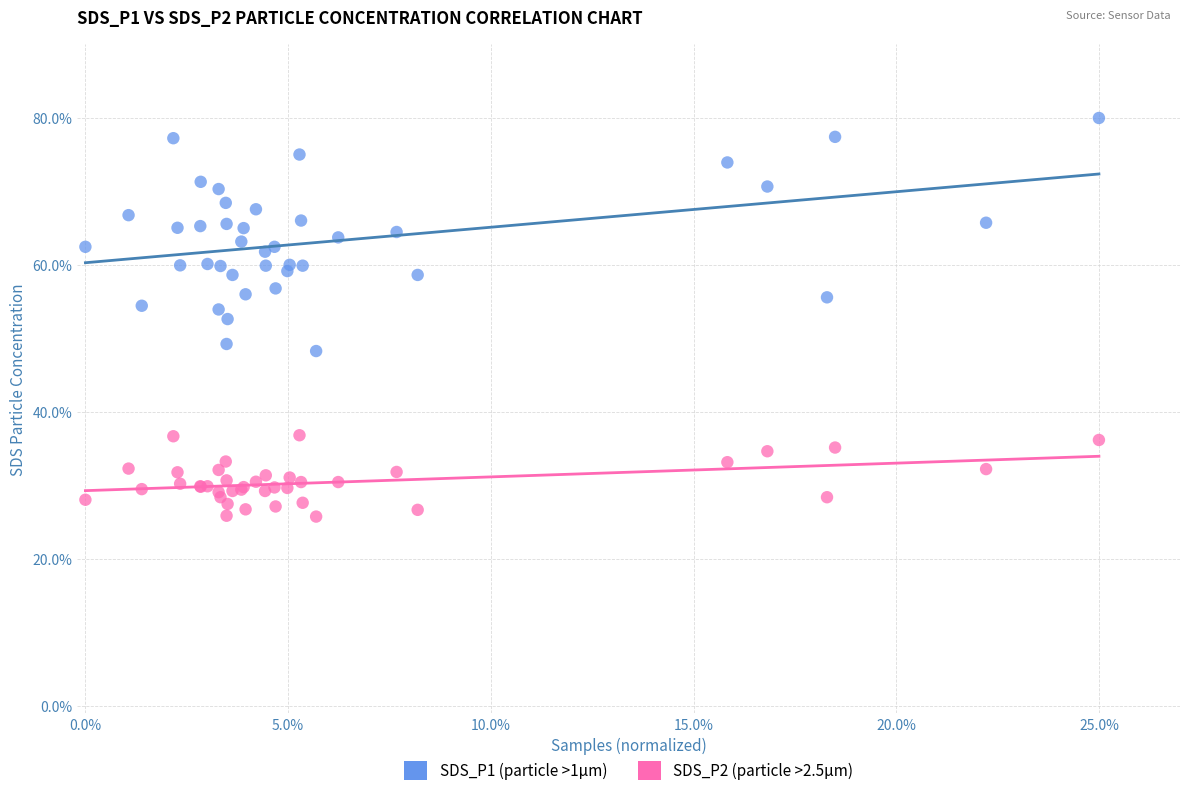

Which series contains the lowest Y value?

SDS_P2 (particle >2.5µm)